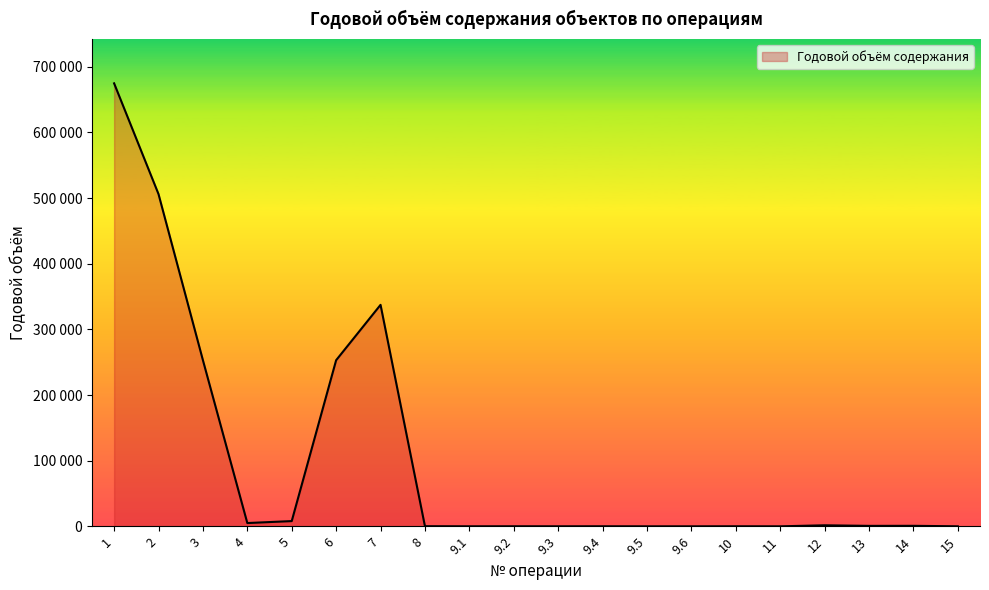

The chart shows a value of 21 at 15. True or false?

False